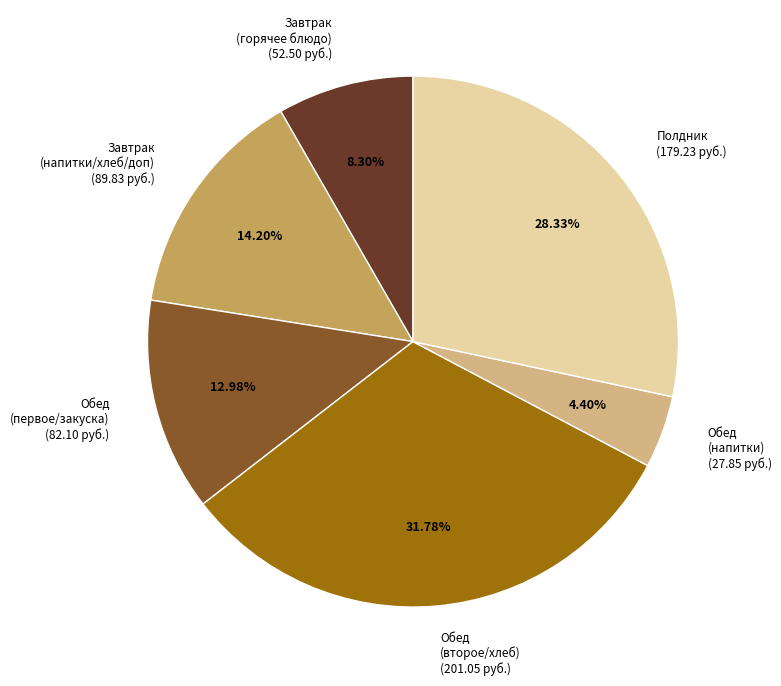

What is the ratio of the value at Обед (второе/хлеб) (201.05 руб.) to the value at Завтрак (напитки/хлеб/доп) (89.83 руб.)?

2.2